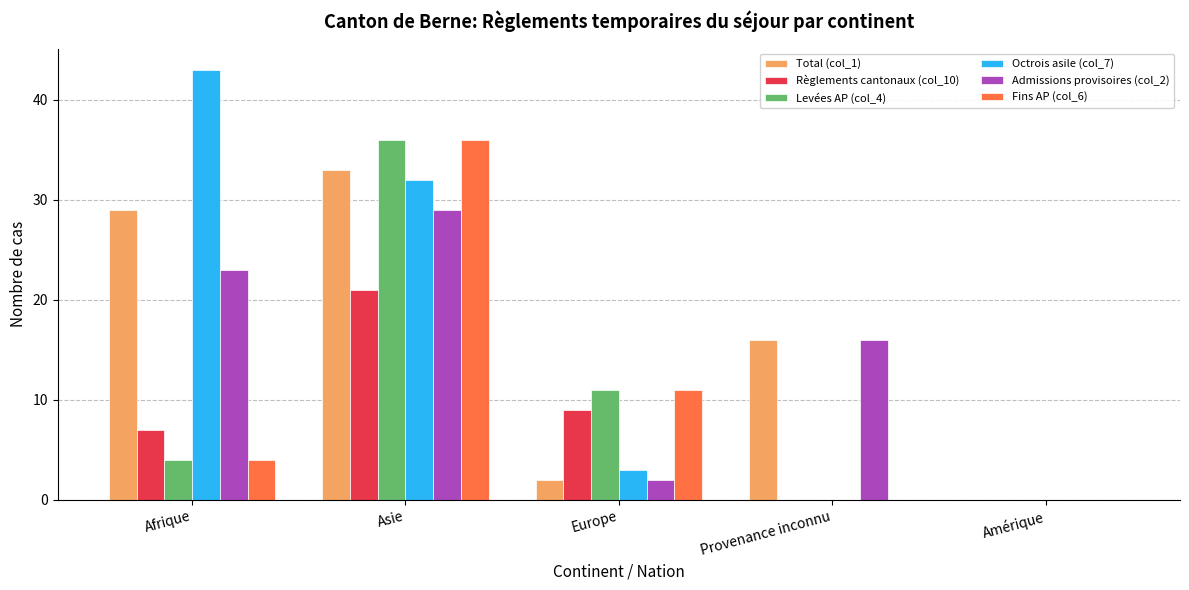

Which category has the highest value in the Levées AP (col_4) series?

Asie